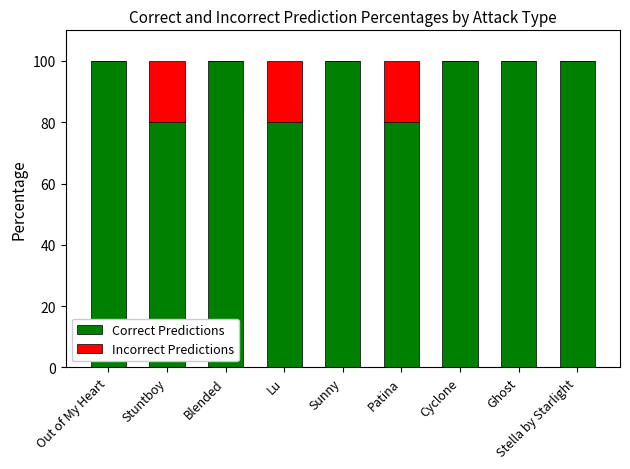

The Correct Predictions series shows 100 at Stella by Starlight. True or false?

True